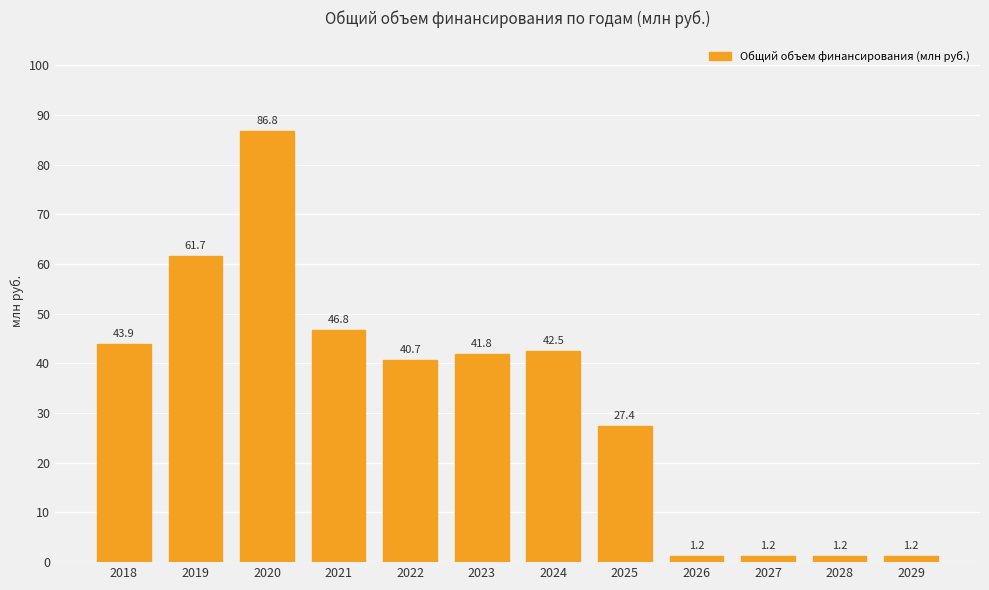

Reading left to right, transcribe all the data shown in this chart.

2018=43.9	2019=61.7	2020=86.8	2021=46.8	2022=40.7	2023=41.8	2024=42.5	2025=27.4	2026=1.2	2027=1.2	2028=1.2	2029=1.2